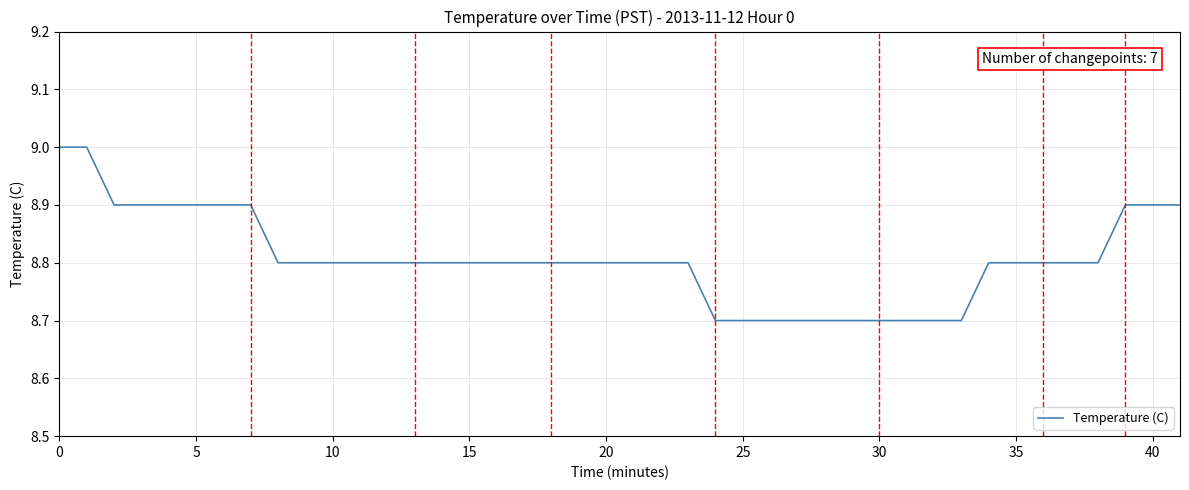

What is the difference between the maximum and minimum values?

0.3